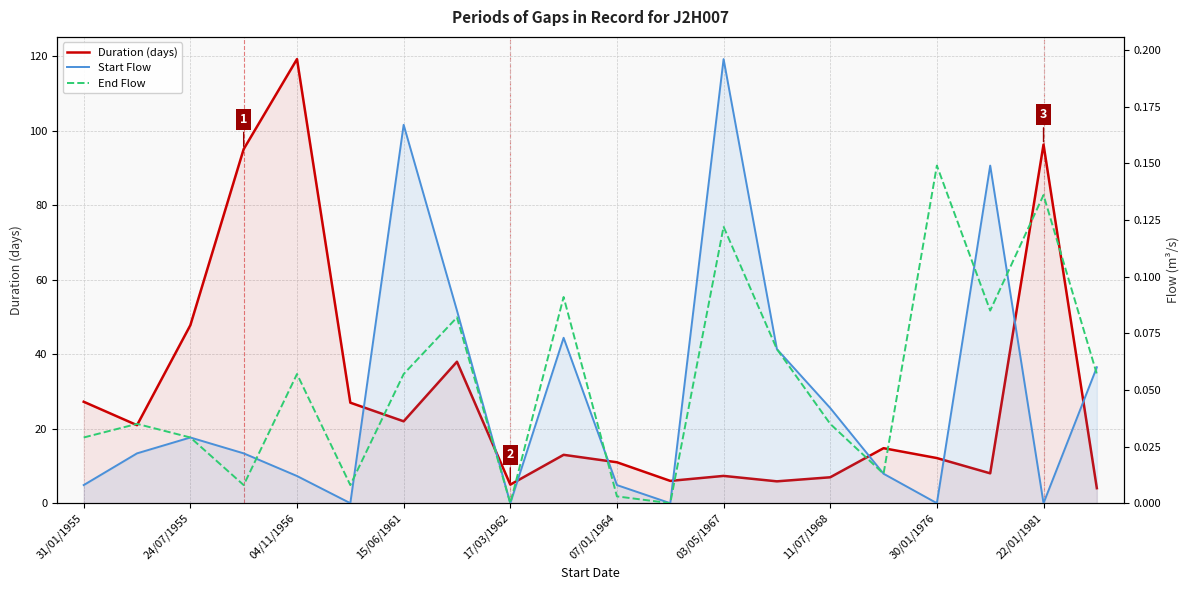

What is the difference between the maximum and second lowest values in the Duration (days) series?

114.3